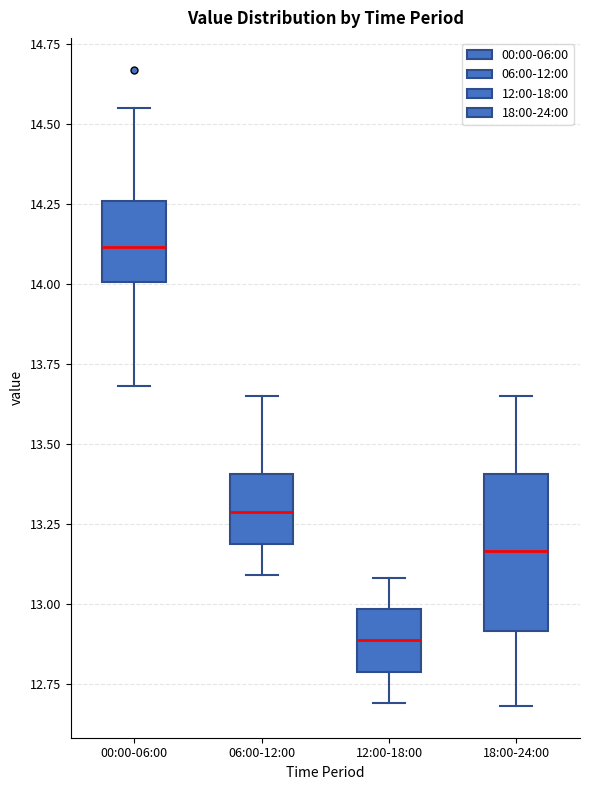

Reading left to right, read every box against the y-axis: the position of its median line, the range the box covers, and the ends of its whiskers. The values are not printed on the chart, so give them approximately, as read against the axis.

00:00-06:00: median 14.10, box 14.00 to 14.25, whiskers 13.70 to 14.55
06:00-12:00: median 13.30, box 13.20 to 13.40, whiskers 13.10 to 13.65
12:00-18:00: median 12.90, box 12.80 to 13.00, whiskers 12.70 to 13.10
18:00-24:00: median 13.15, box 12.90 to 13.40, whiskers 12.70 to 13.65